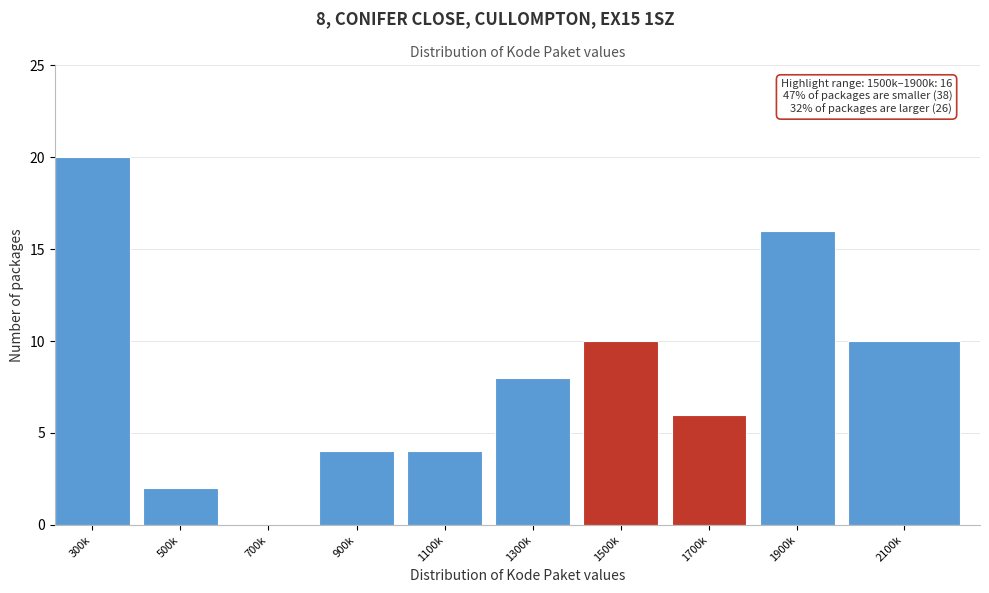

Reading right to left, list all the values displayed in this chart.

2100k=10	1900k=16	1700k=6	1500k=10	1300k=8	1100k=4	900k=4	700k=0	500k=2	300k=20